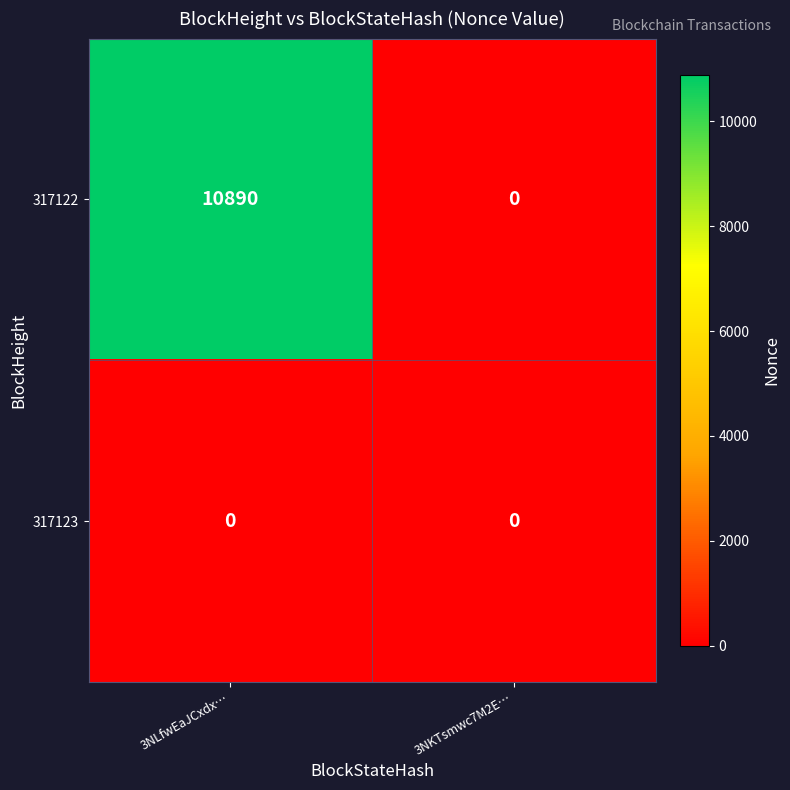

Which series changed the most between 3NLfwEaJCxdx… and 3NKTsmwc7M2E…?

317122